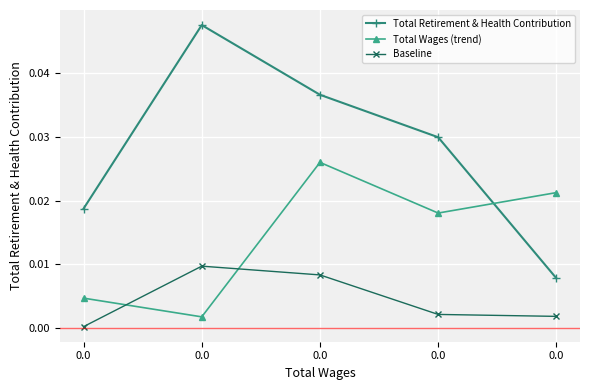

What are all the series names shown in the legend?

Total Retirement & Health Contribution, Total Wages (trend), Baseline